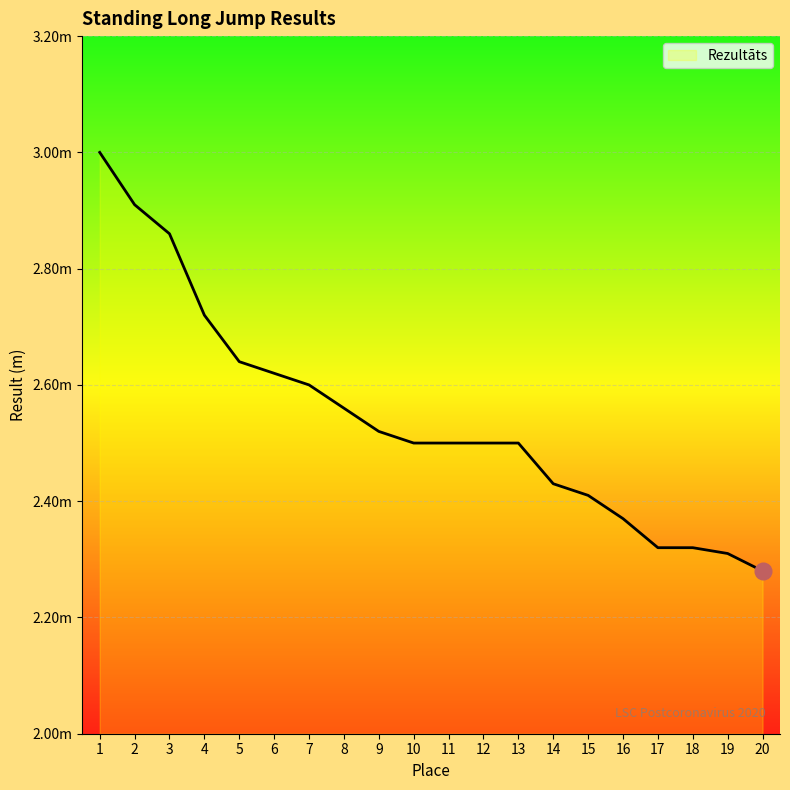

List the labels in order of value, smallest first.

20, 19, 17, 18, 16, 15, 14, 10, 11, 12, 13, 9, 8, 7, 6, 5, 4, 3, 2, 1